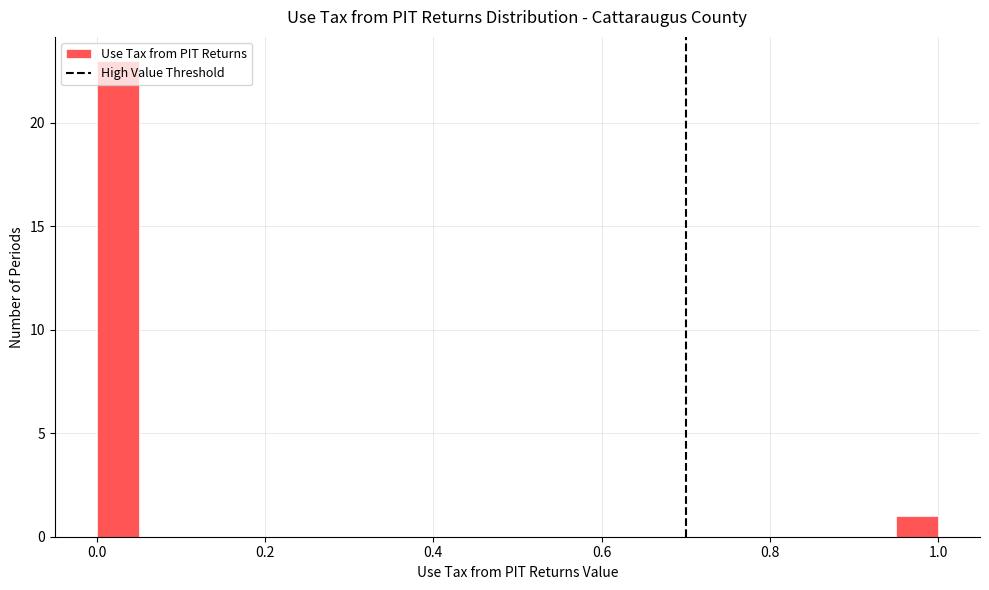

Read against the x-axis, roughly where is the centre of the tallest bar?

0.02